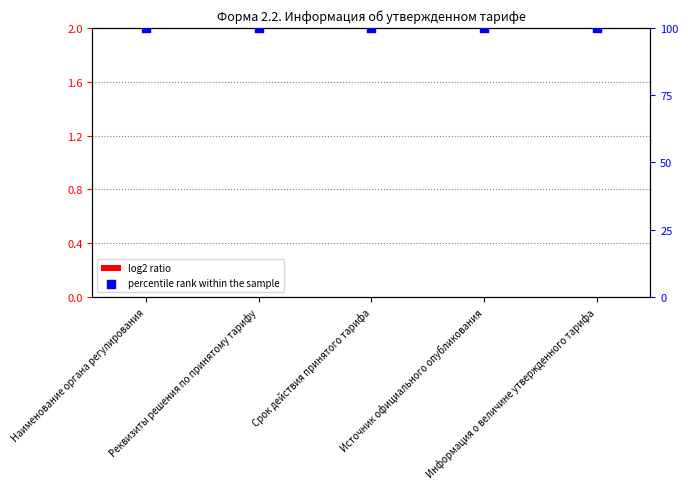

Which series reaches the maximum Y coordinate?

percentile rank within the sample